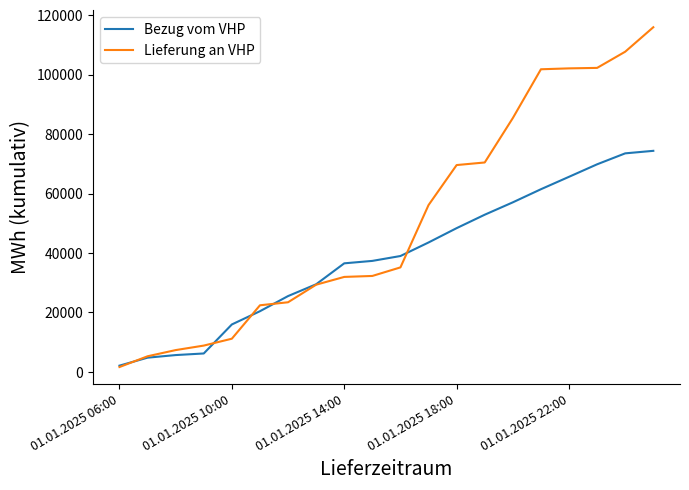

Which series has the largest total across all categories?

Lieferung an VHP